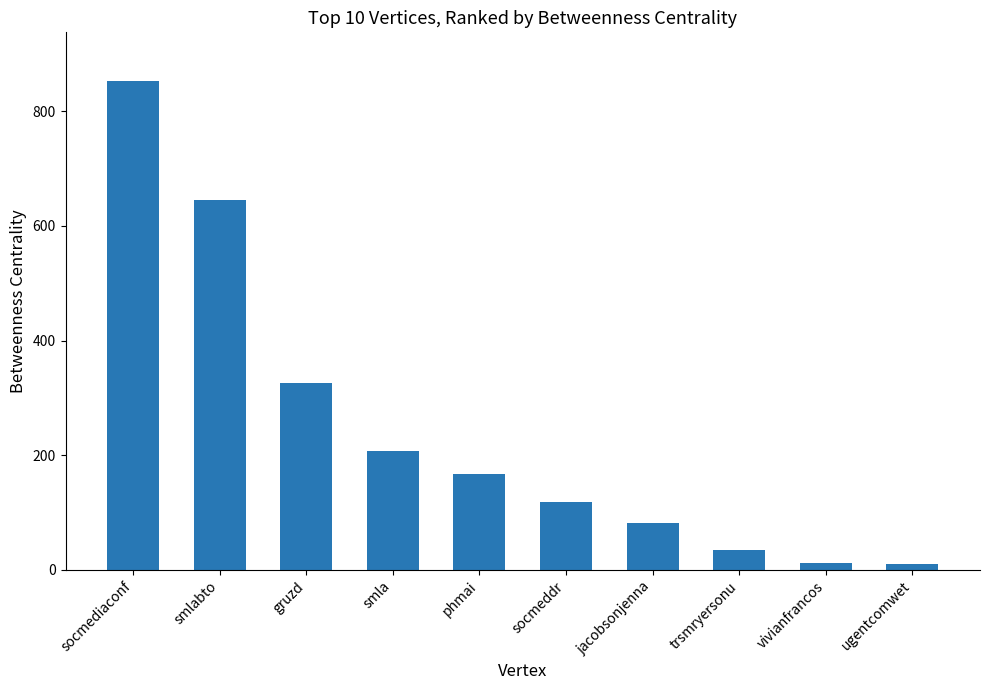

How many categories are shown in the chart?

10